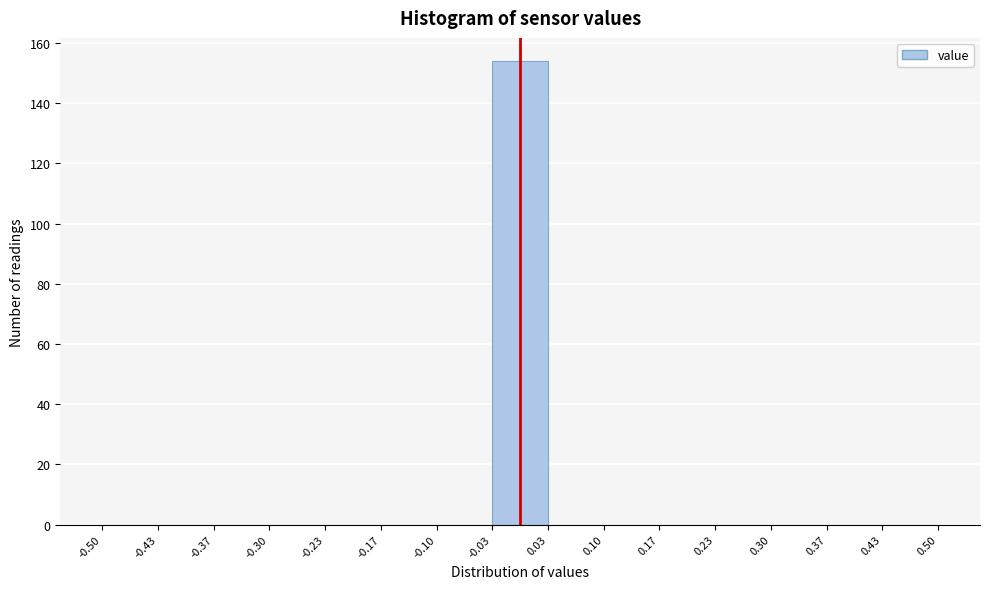

How tall is the bar that spans -0.03 to 0.03 on the x-axis? The values are not printed on the chart, so give them approximately, as read against the axis.

154